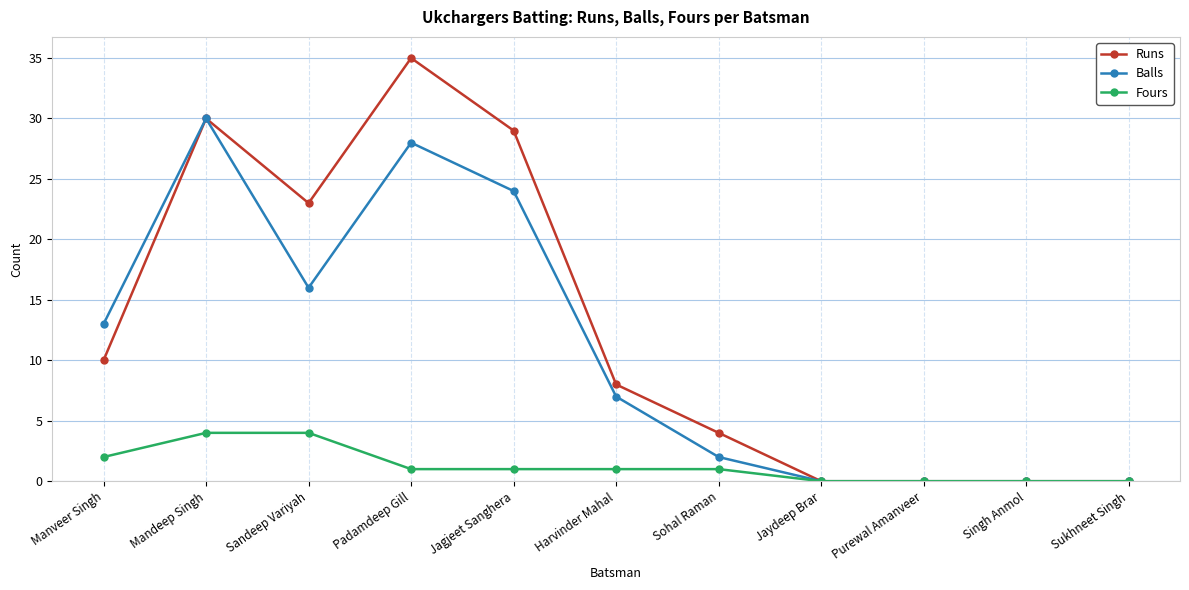

True or false: Runs has more than 0 interior local peaks.

True